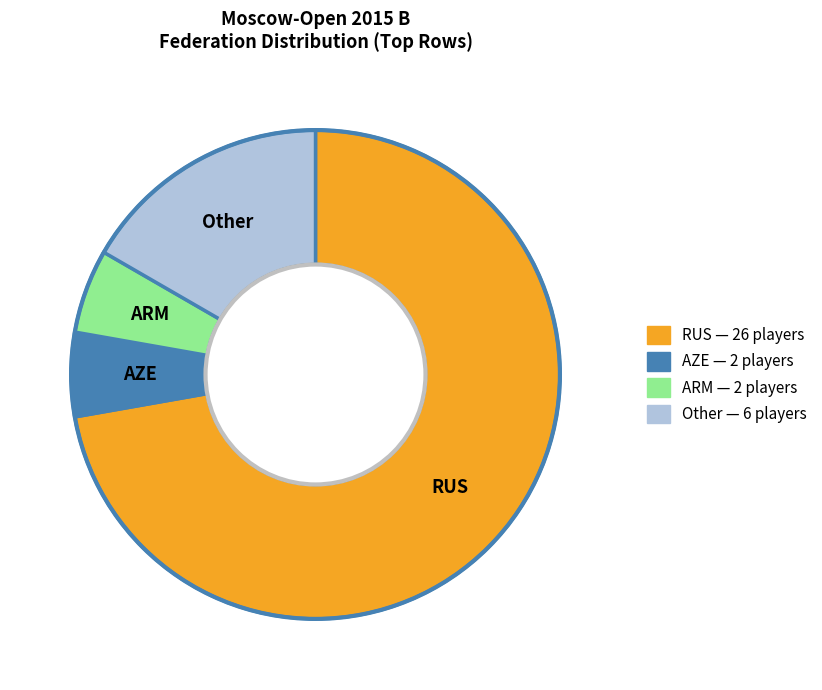

Is there any slice that represents more than half of the pie?

Yes